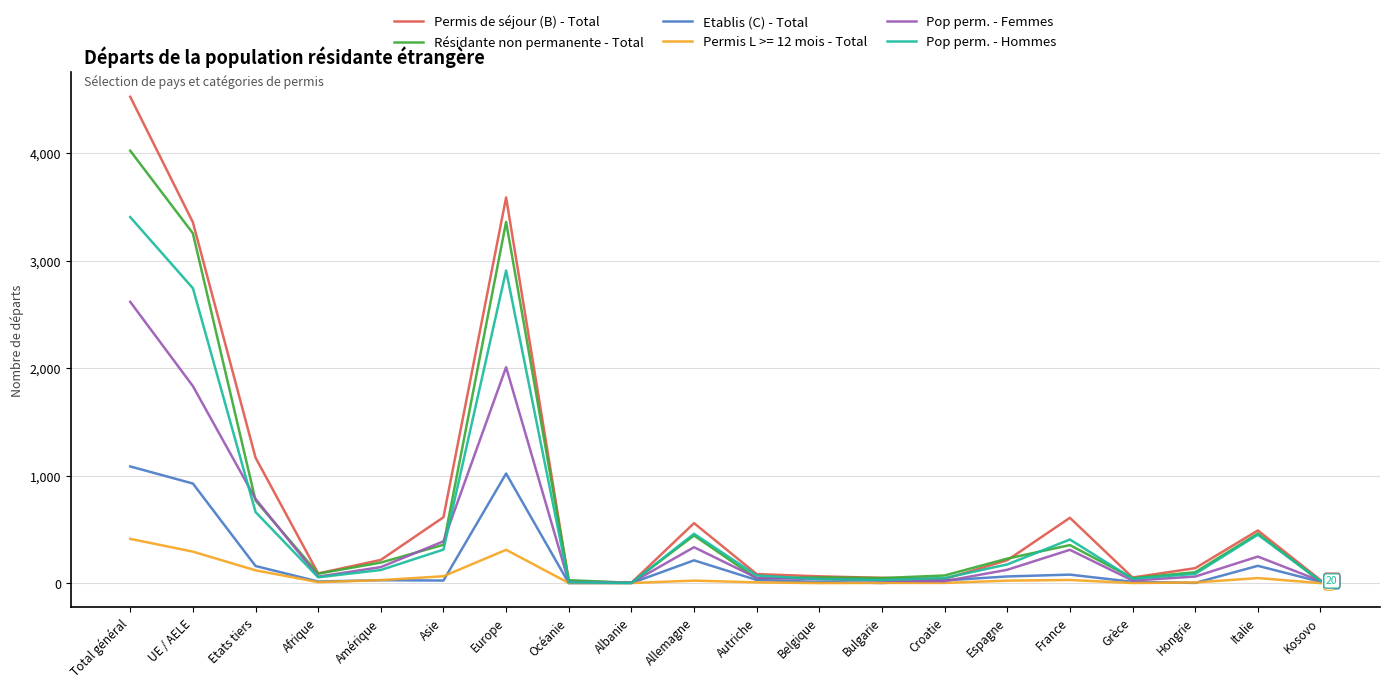

What is the sum of the Etablis (C) - Total values at Espagne and Amérique?

89